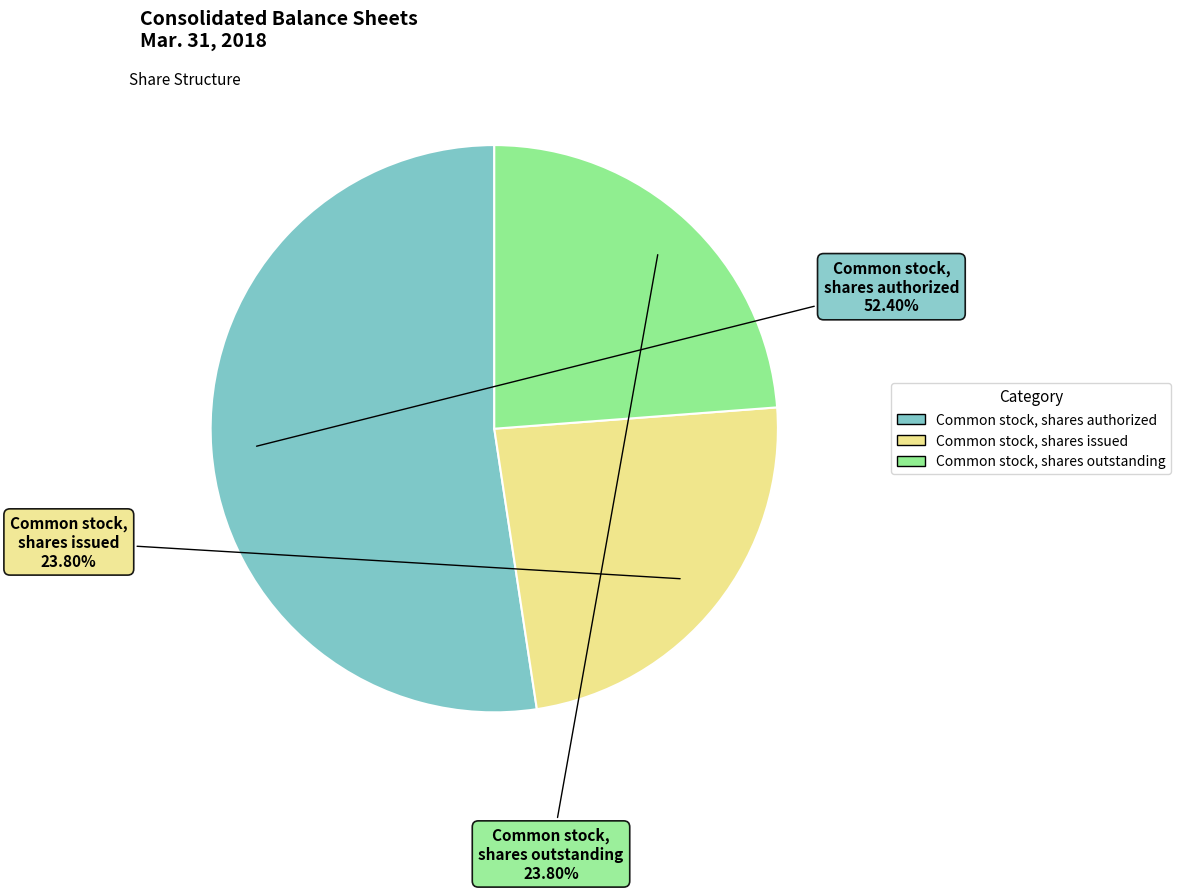

Is Common stock, shares authorized the majority of the pie?

Yes